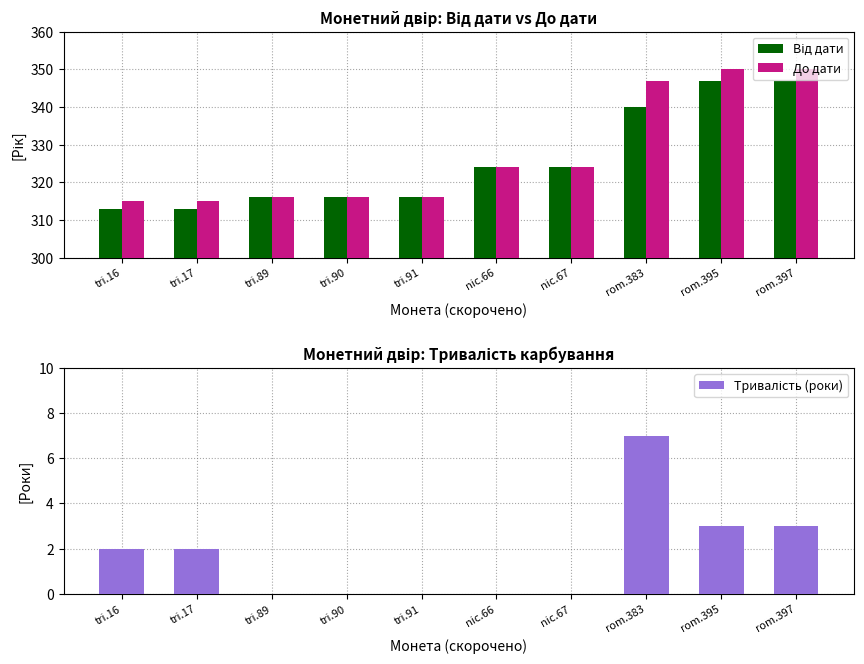

Which series has the largest range (max minus min)?

До дати